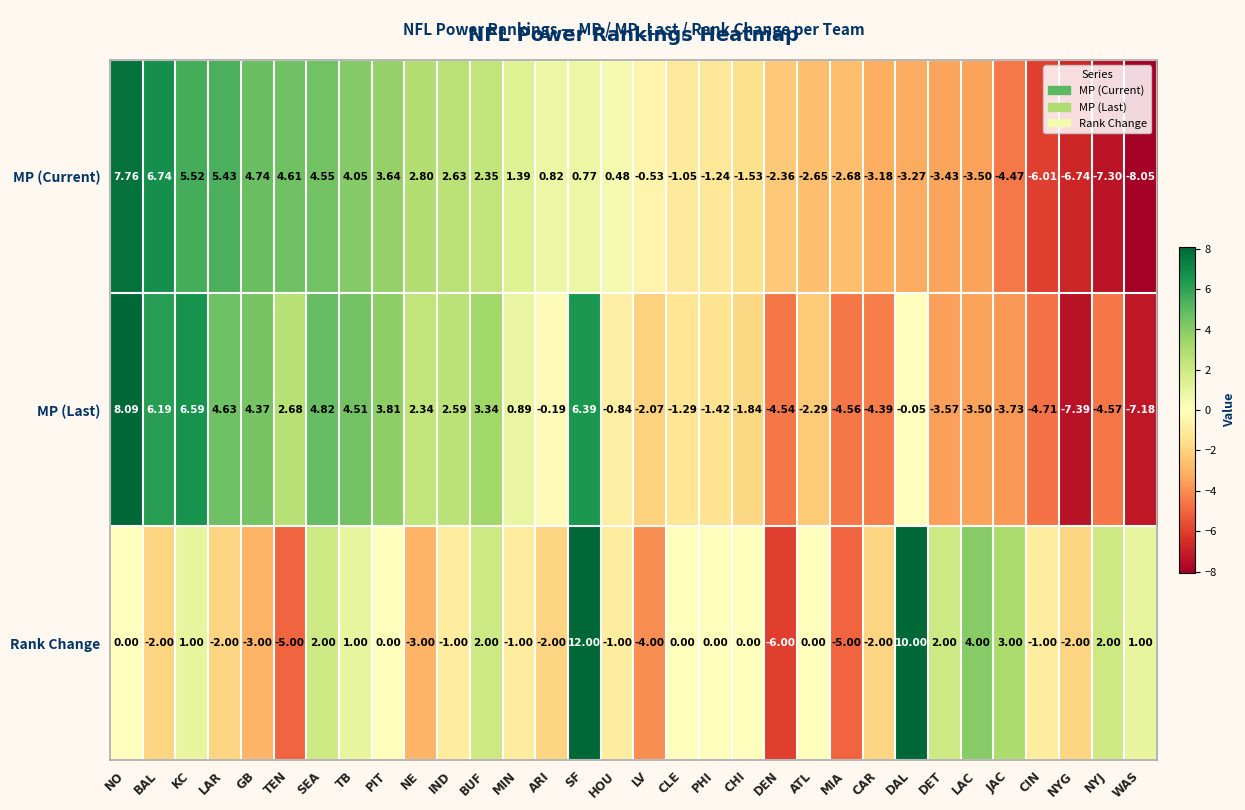

Which category has the highest value in the MP (Last) series?

NO